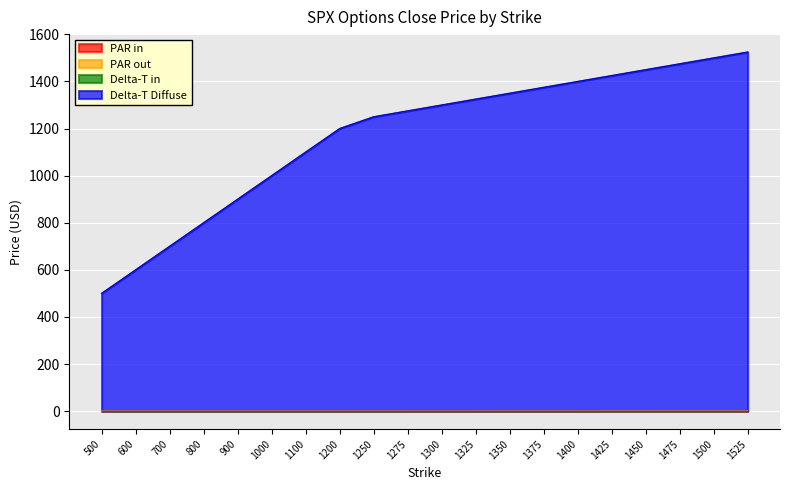

Count the PAR out values in the range 0 to 1.

20